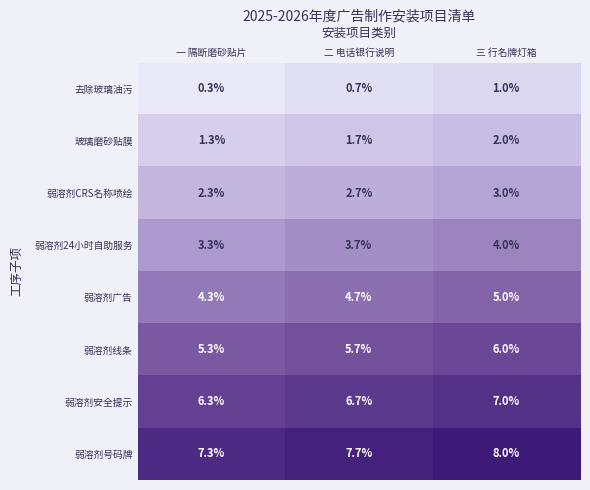

True or false: 弱溶剂24小时自助服务 has a value of 7.0 at 三 行名牌灯箱.

False